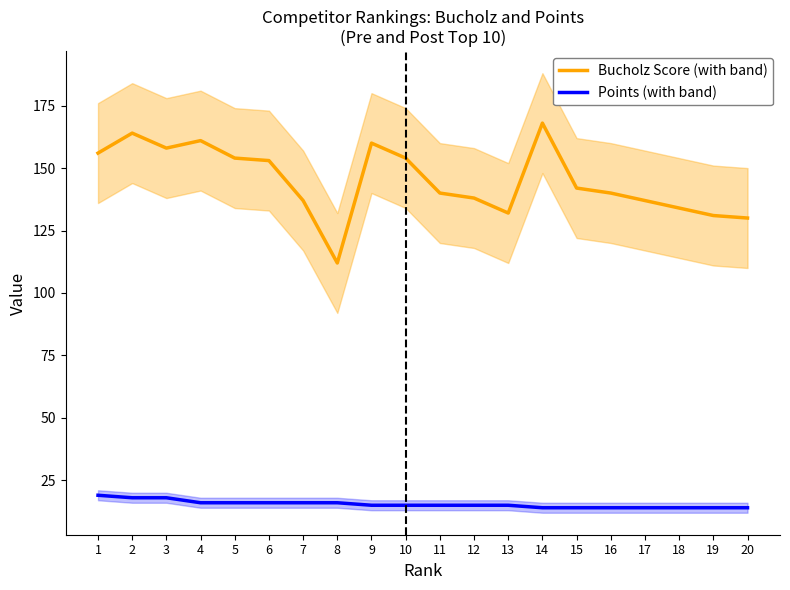

Where is the first local maximum for Bucholz Score (with band)?

2